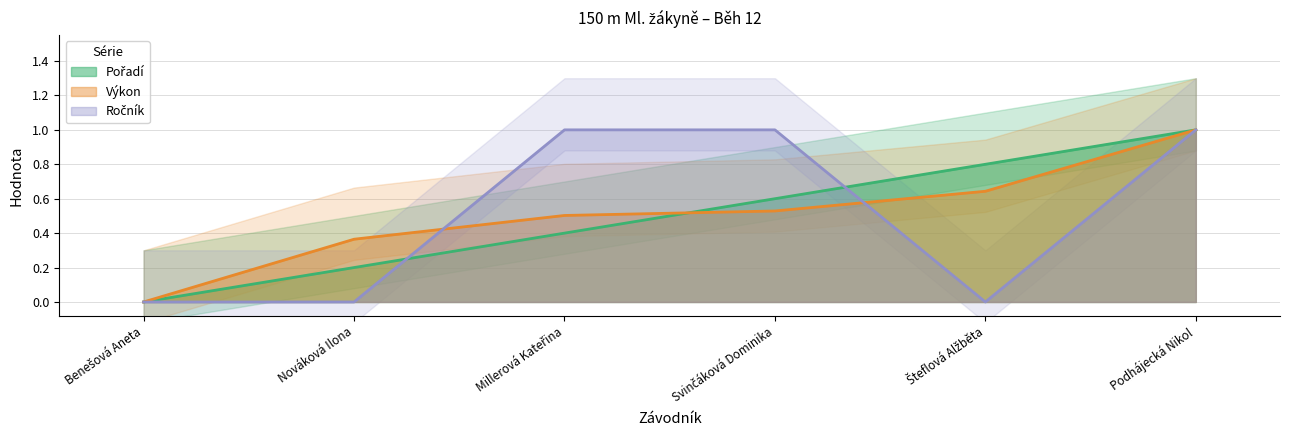

What is the total value across all series at Millerová Kateřina?

1.9